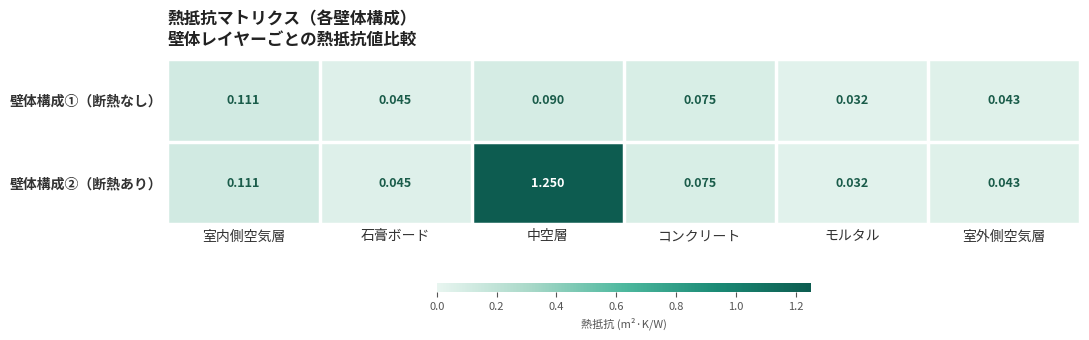

Which category has the highest value in the 壁体構成①（断熱なし） series?

室内側空気層